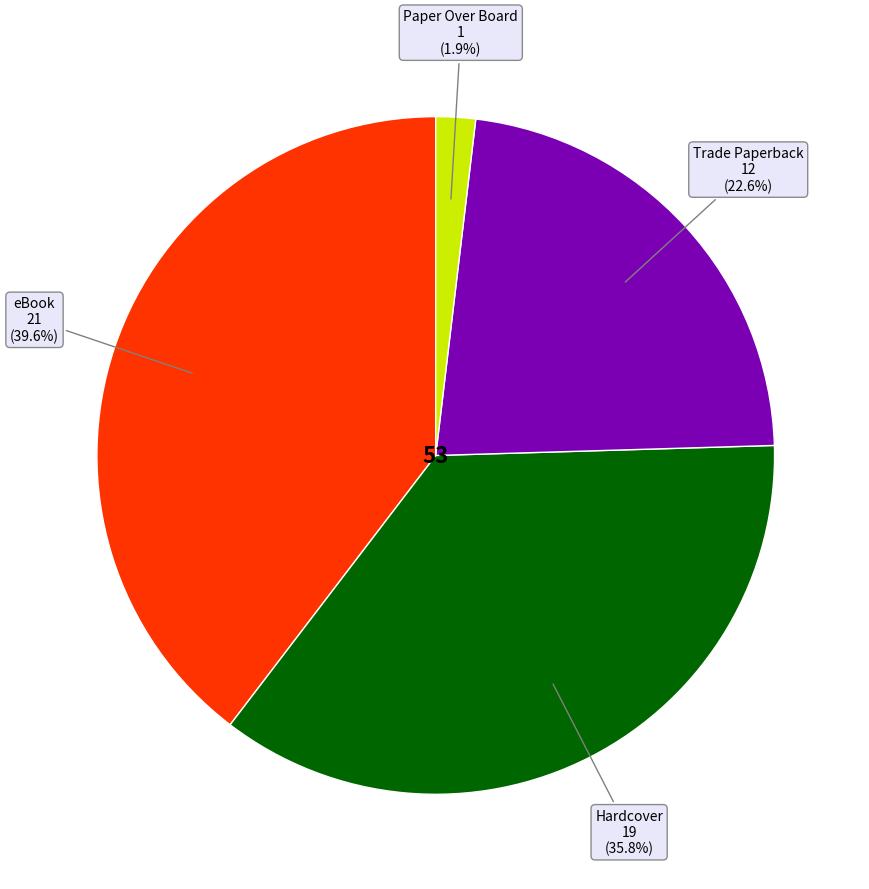

Is there a majority slice in this chart?

No